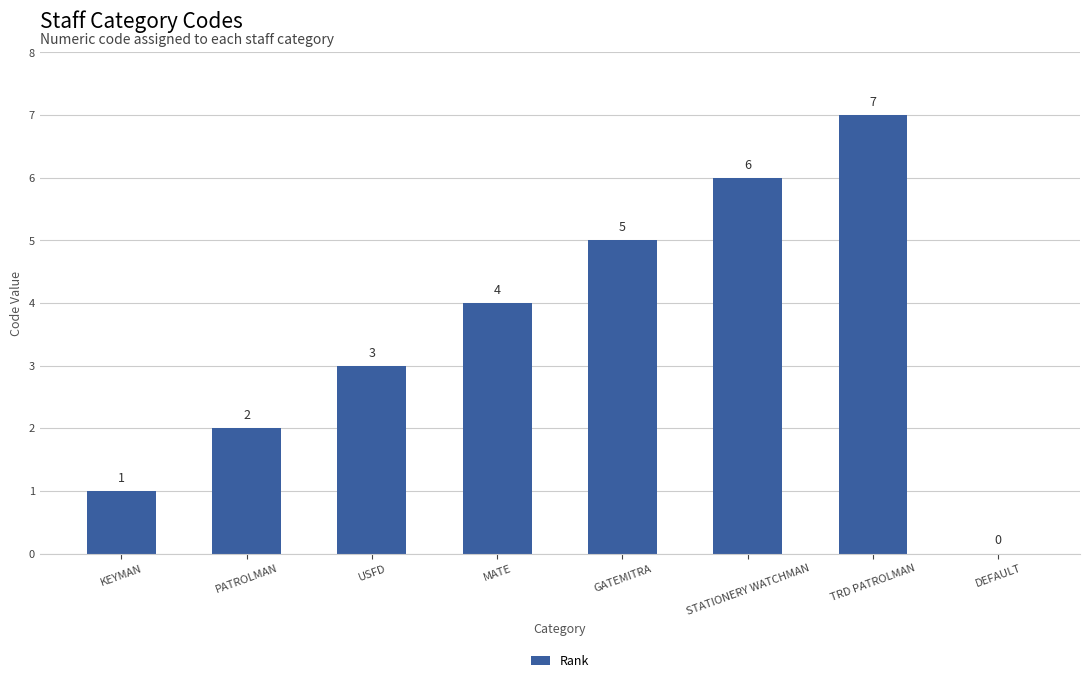

What is the change in value from TRD PATROLMAN to DEFAULT?

-7